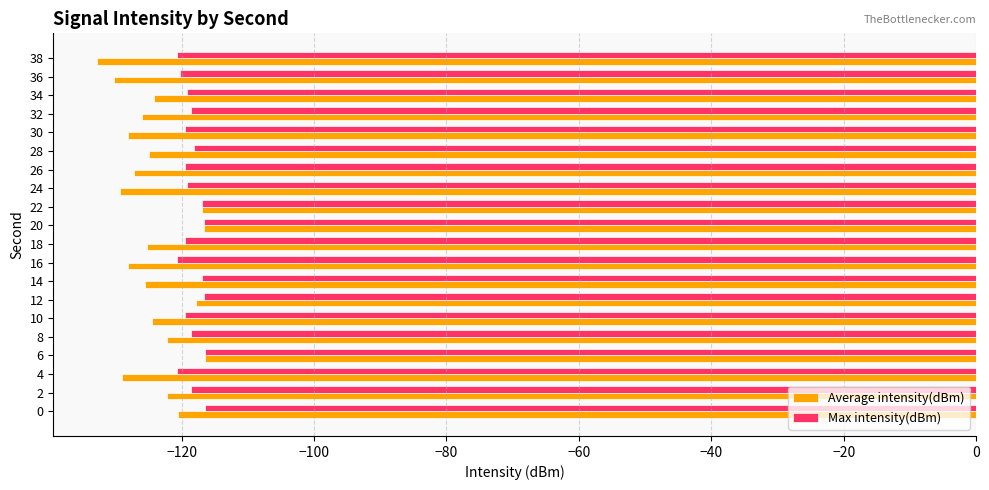

Is it true that Max intensity(dBm) equals -116.6 at 20?

True